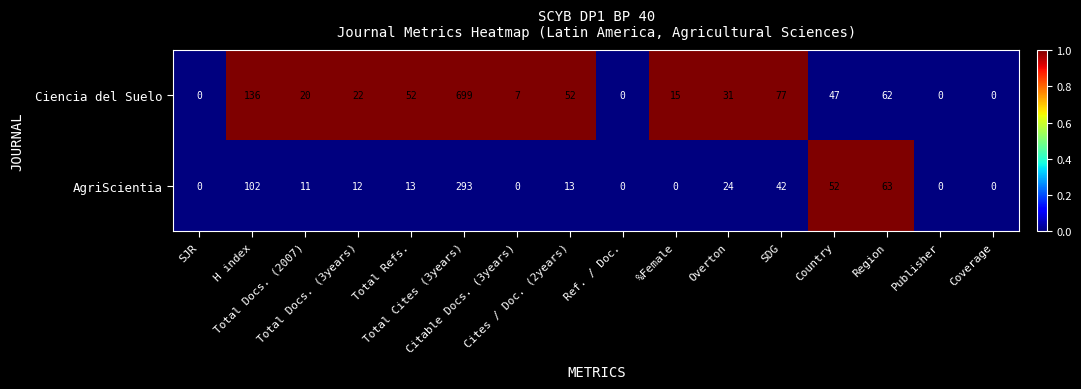

Rank the series by their average value, from highest to lowest.

Ciencia del Suelo, AgriScientia